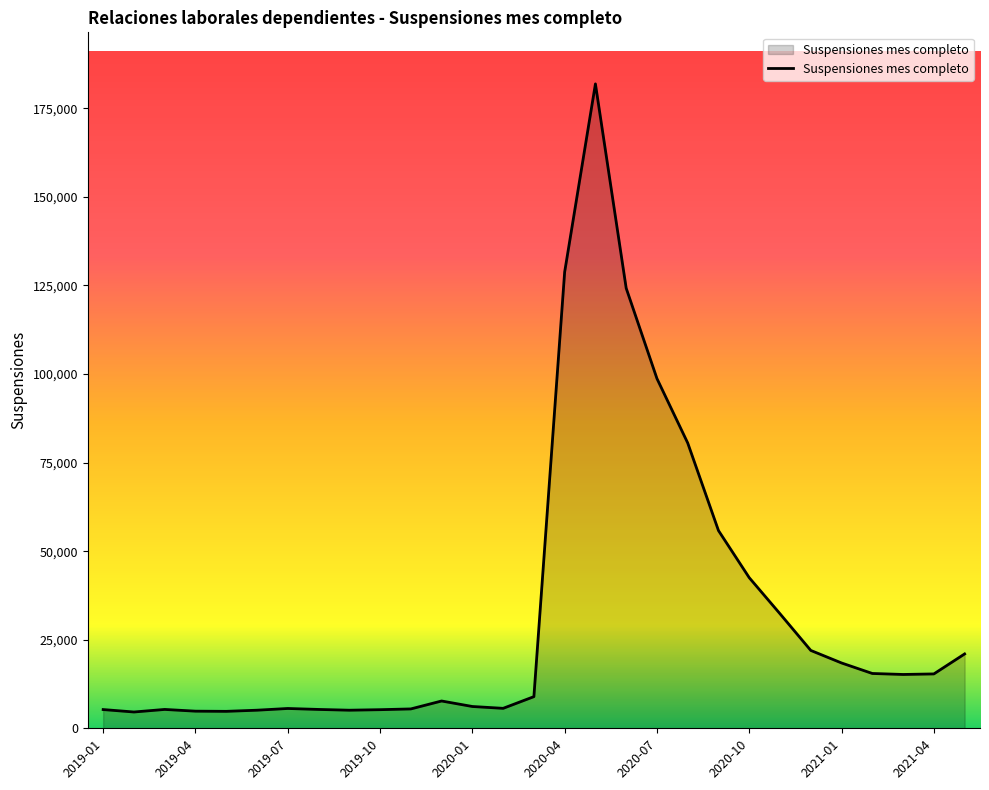

What is the difference between the maximum and minimum values?

177294